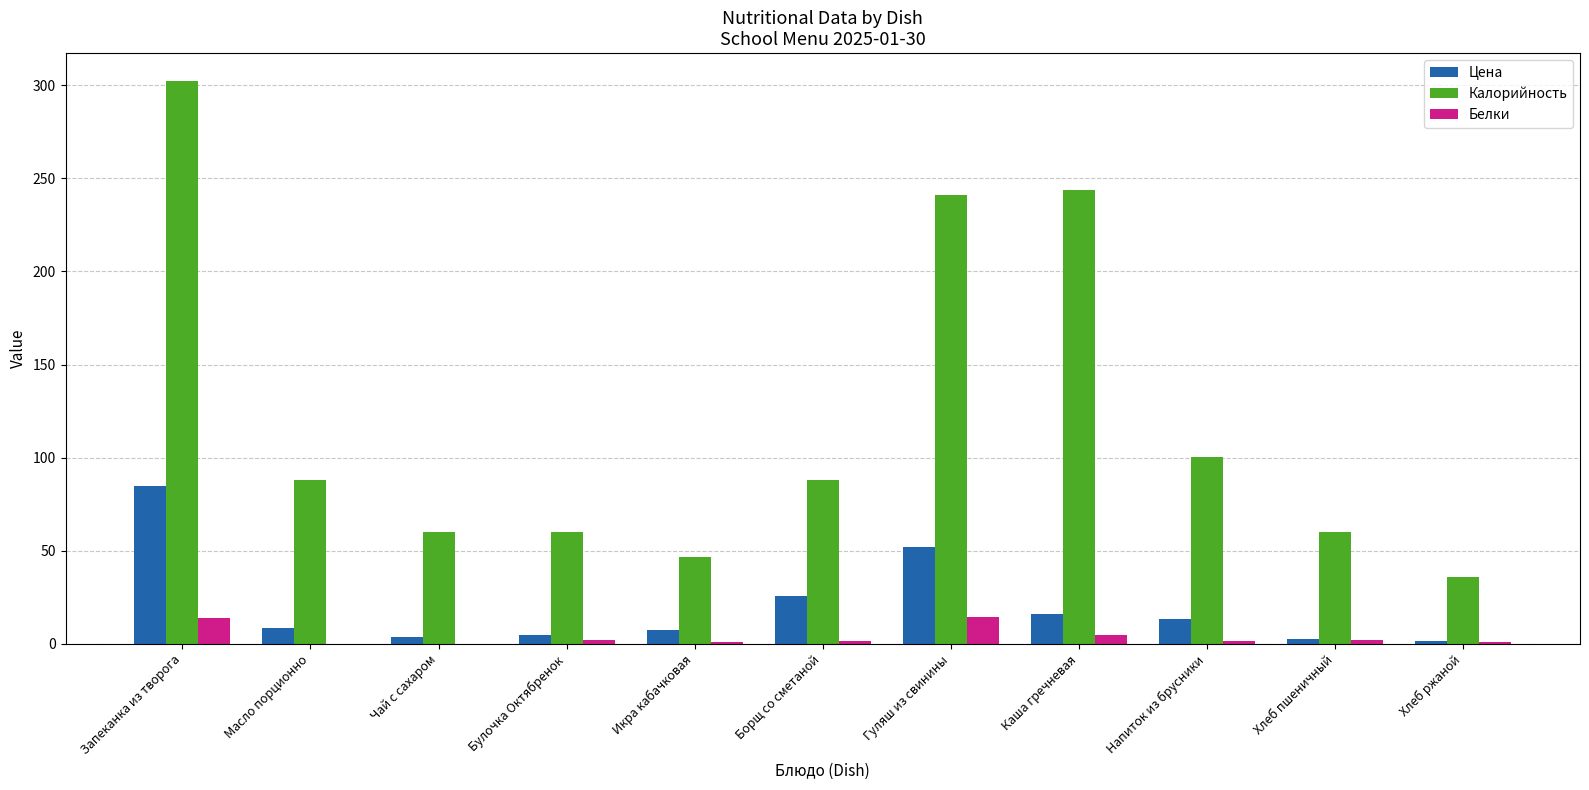

How many groups of bars are there?

11